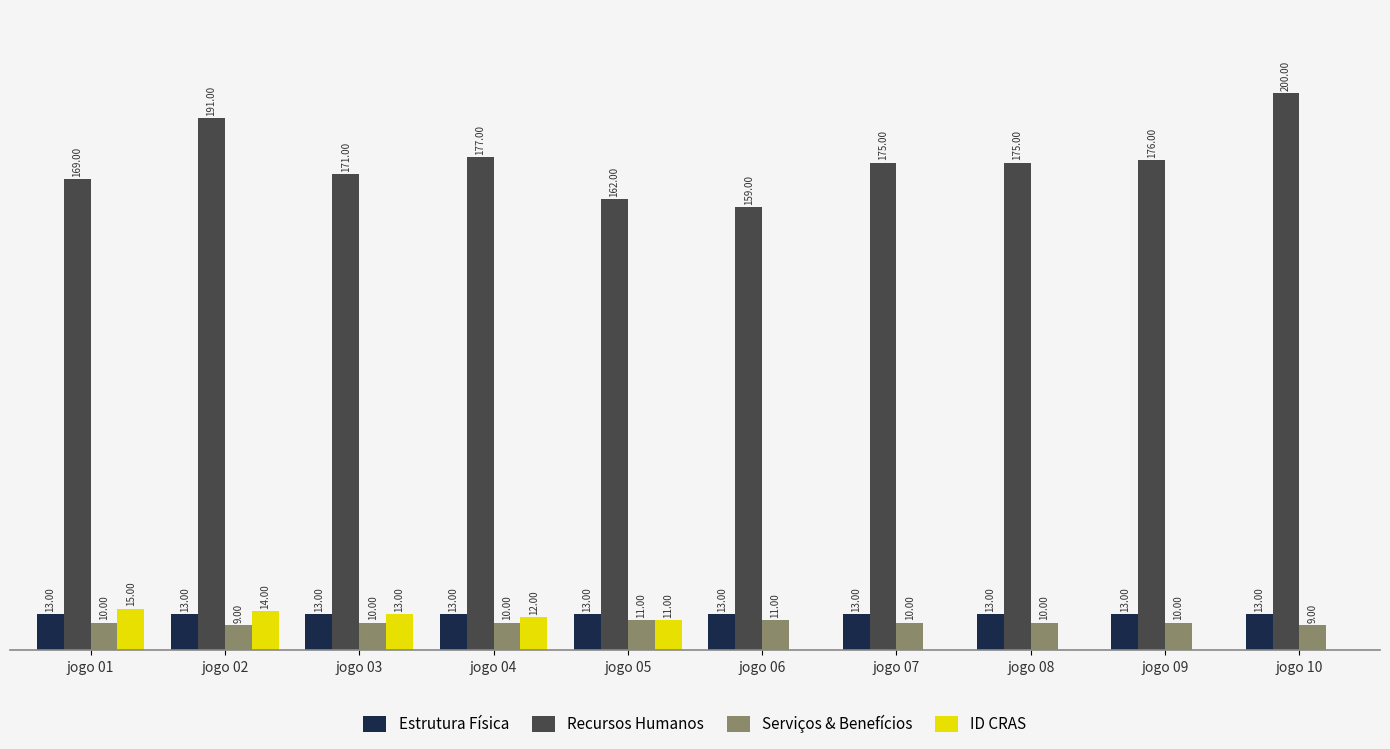

Which series has the largest total across all categories?

Recursos Humanos